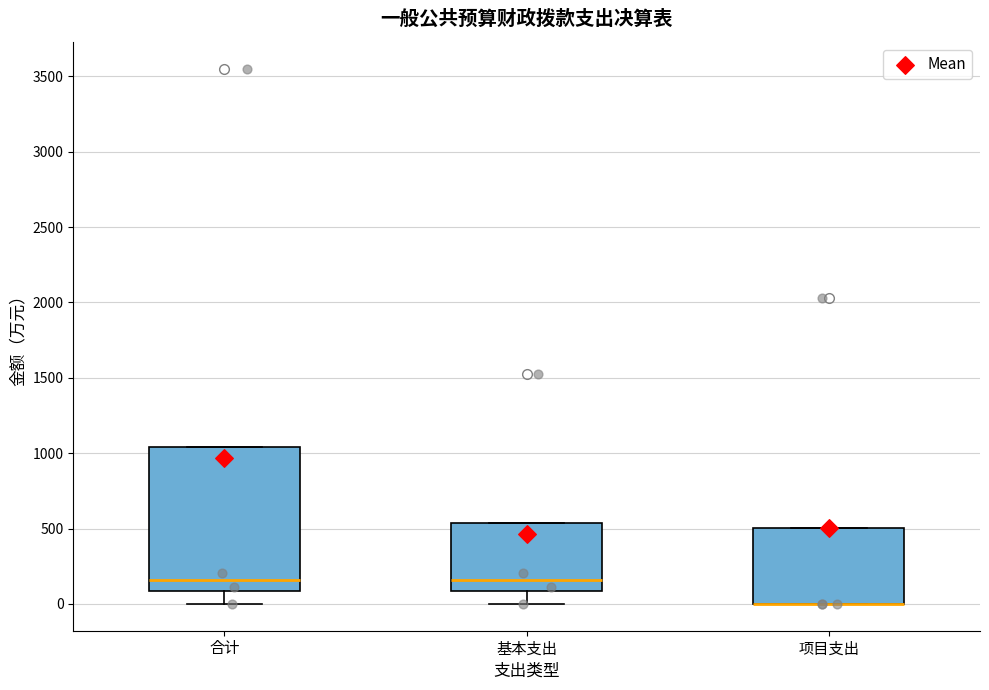

Reading left to right, read every box against the y-axis: the position of its median line, the range the box covers, and the ends of its whiskers. The values are not printed on the chart, so give them approximately, as read against the axis.

合计: median 150, box 100 to 1050, whiskers 0 to 1050
基本支出: median 150, box 100 to 550, whiskers 0 to 550
项目支出: median 0 (drawn on the box's lower edge), box 0 to 500, whiskers 0 to 500